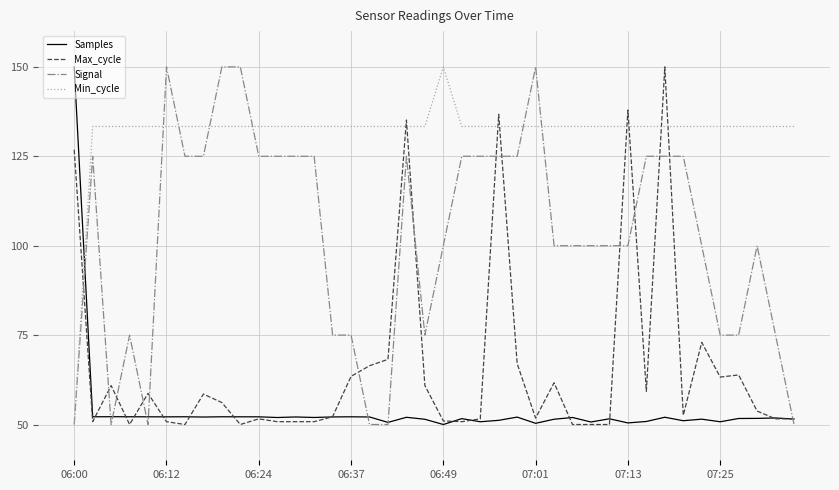

Which series has the largest total across all categories?

Min_cycle